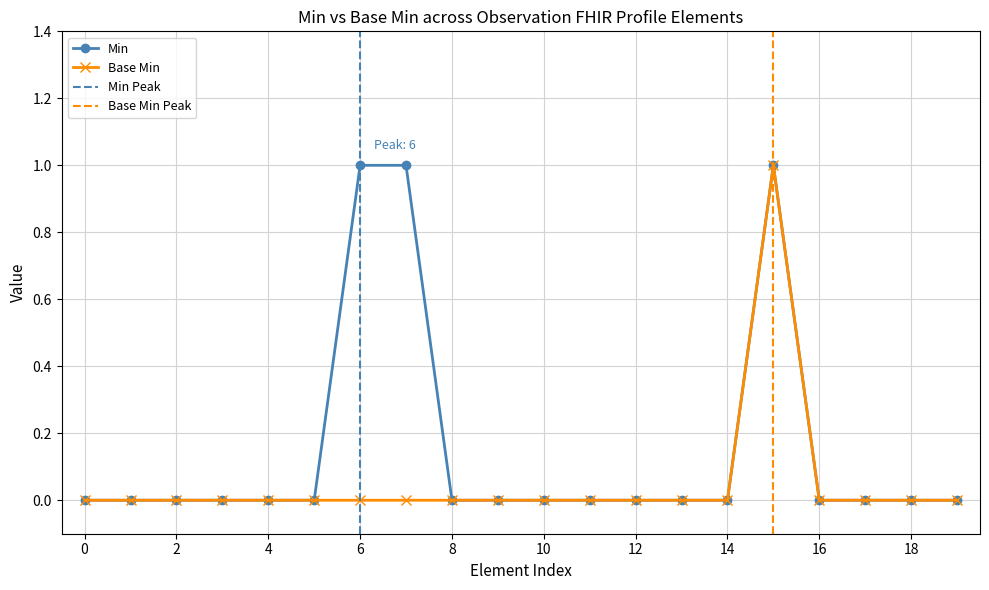

True or false: Min has more than 0 interior local peaks.

True